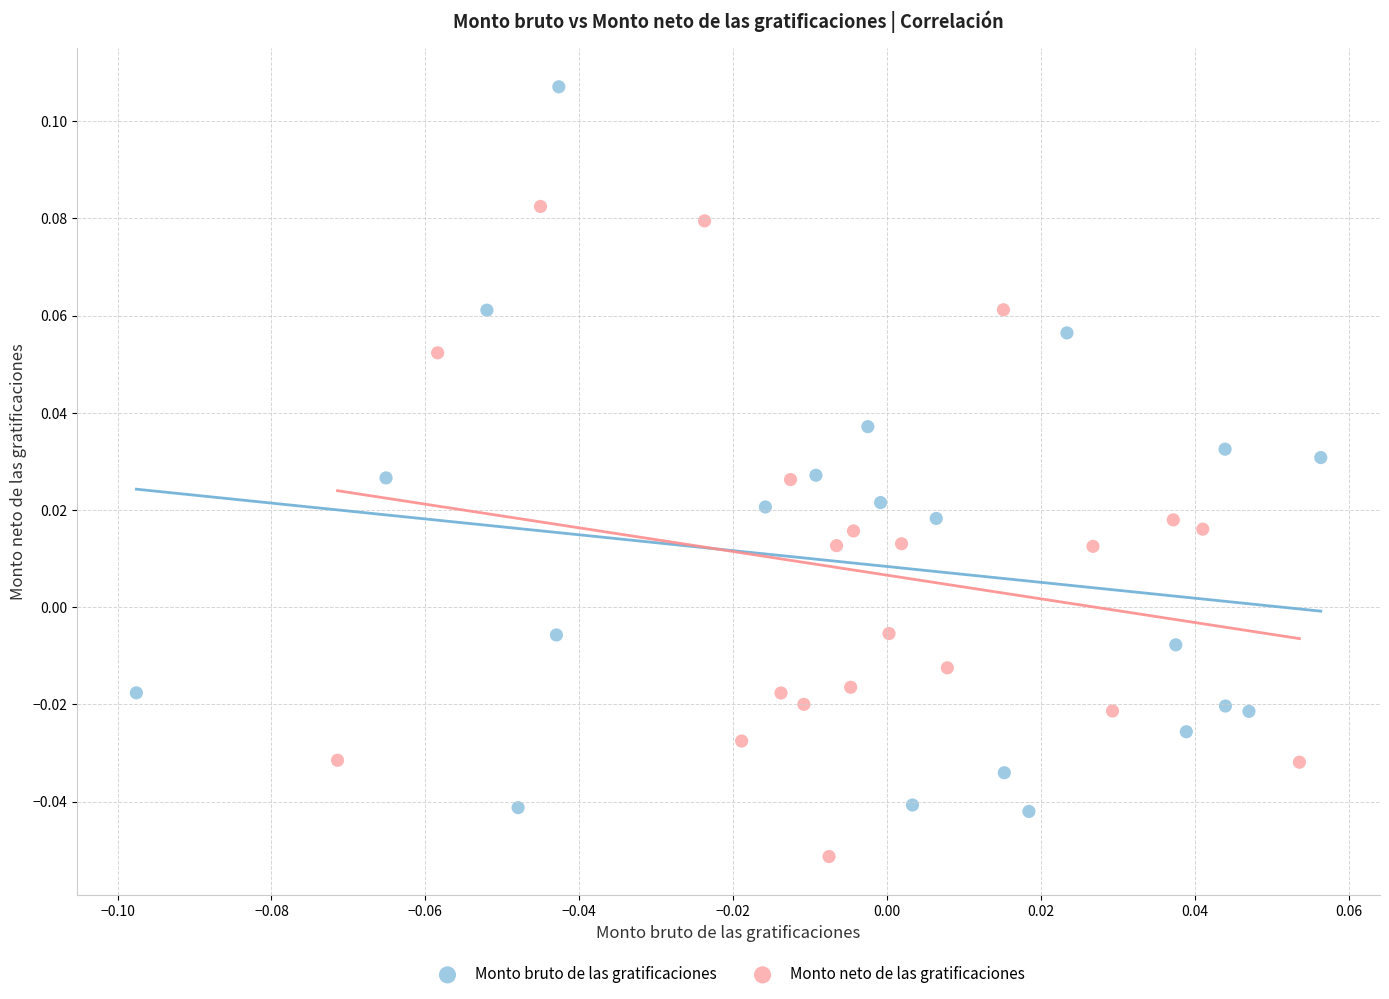

What are all the series names shown in the legend?

Monto bruto de las gratificaciones, Monto neto de las gratificaciones